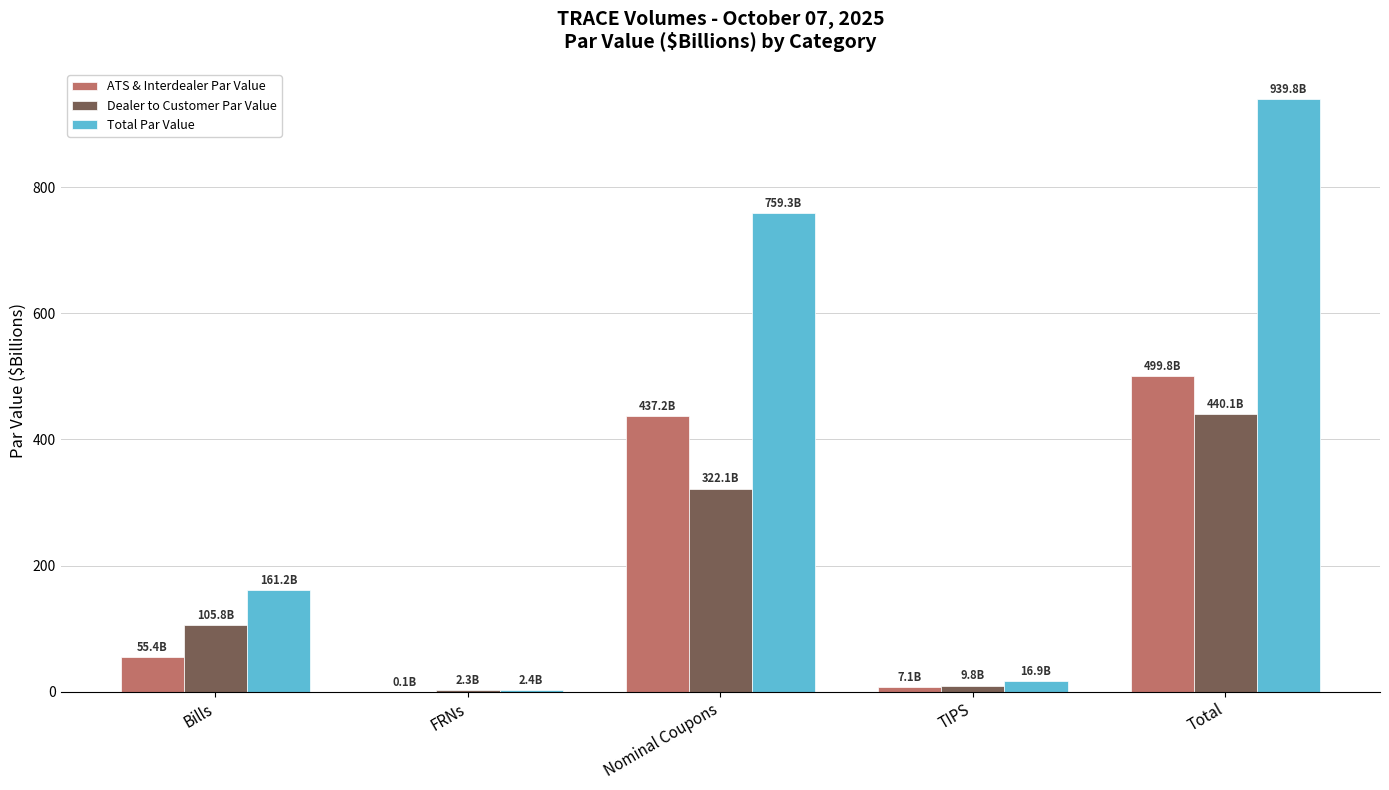

At which category is the sum across all series the highest?

Total